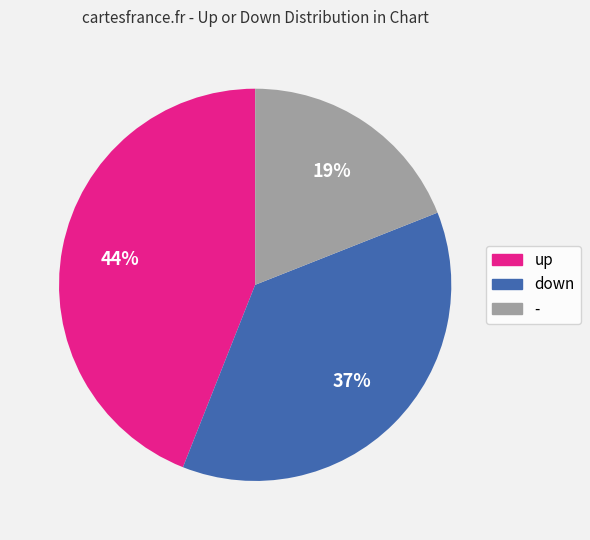

What is the ratio of the value at - to the value at down?

0.5